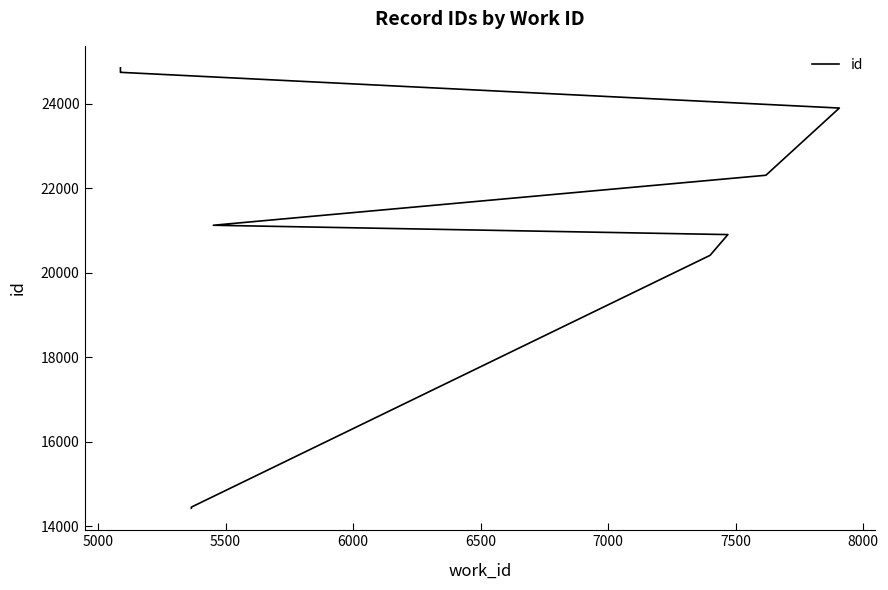

How many lines are shown in the chart?

1